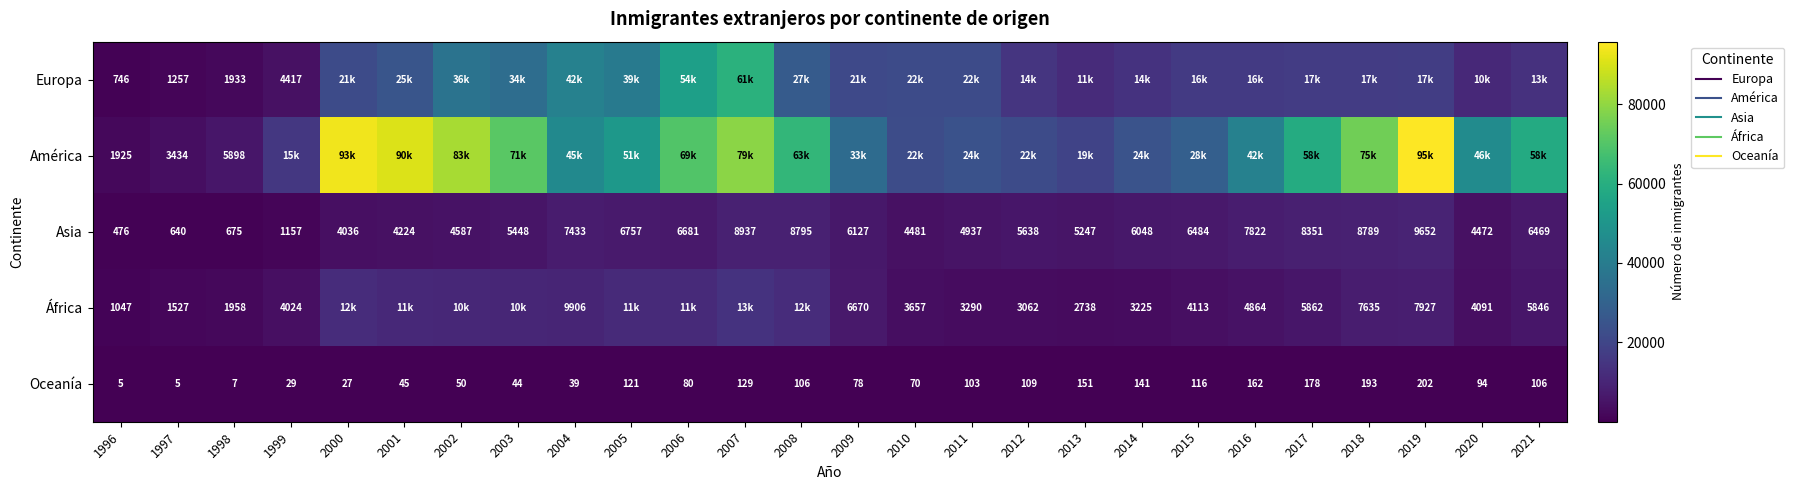

Which series has the widest spread of values?

América